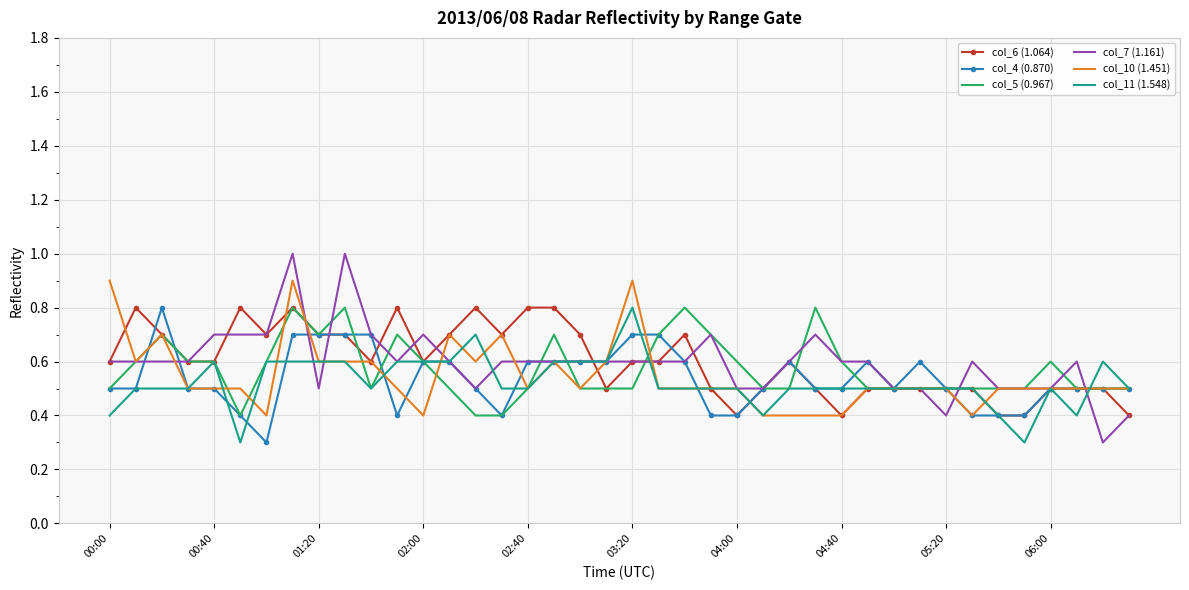

At how many categories does at least one series exceed 0?

40